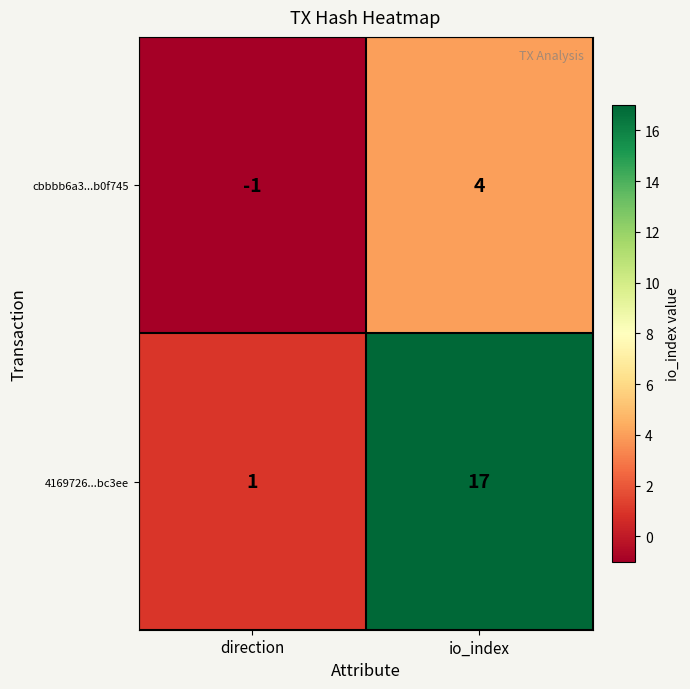

What is the sum of the cbbbb6a3...b0f745 values at io_index and direction?

3